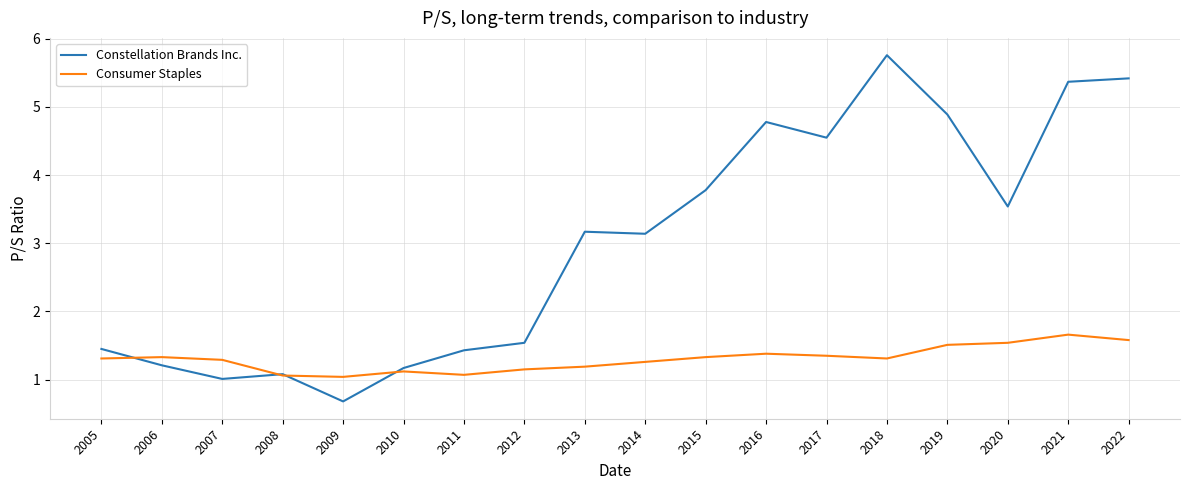

What is the sum of the Consumer Staples values at 2007 and 2010?

2.4